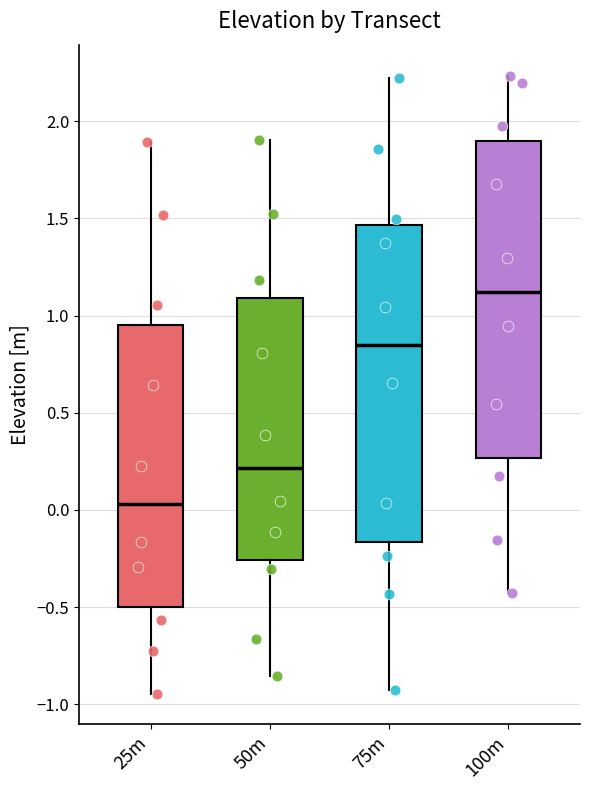

Which box's median line is the highest?

100m